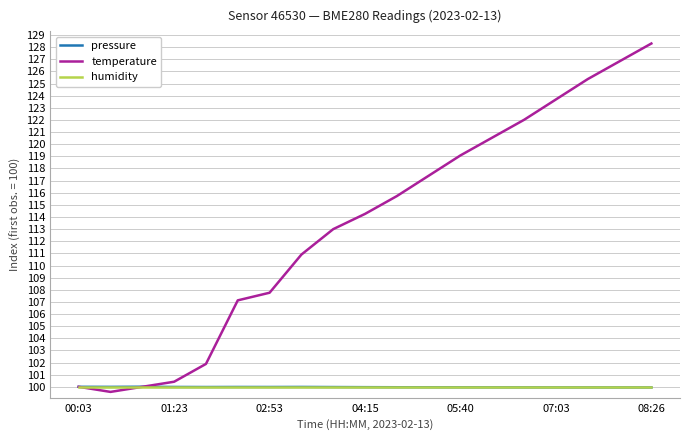

Does the chart have visible grid lines?

Yes